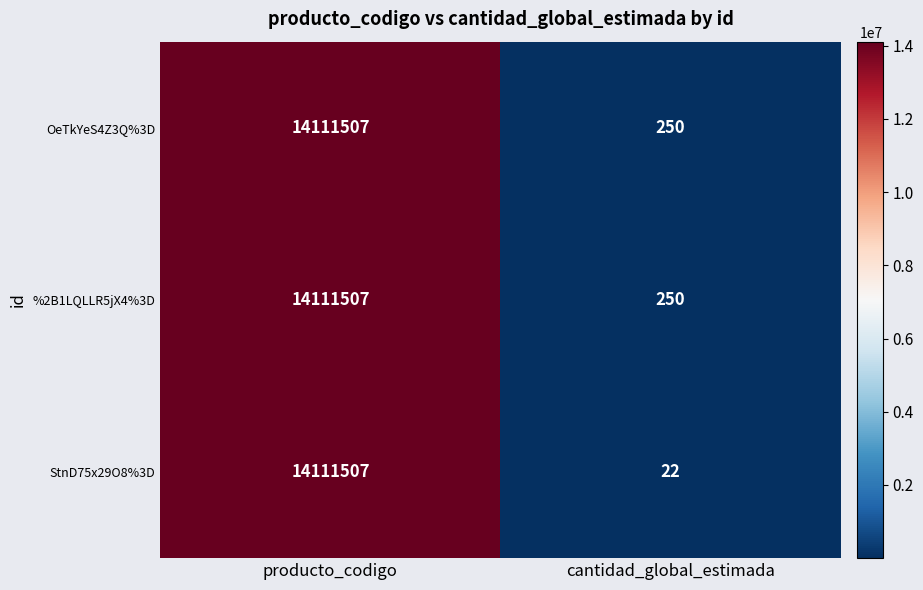

Is the value of OeTkYeS4Z3Q%3D at cantidad_global_estimada greater than the value of %2B1LQLLR5jX4%3D at producto_codigo?

No